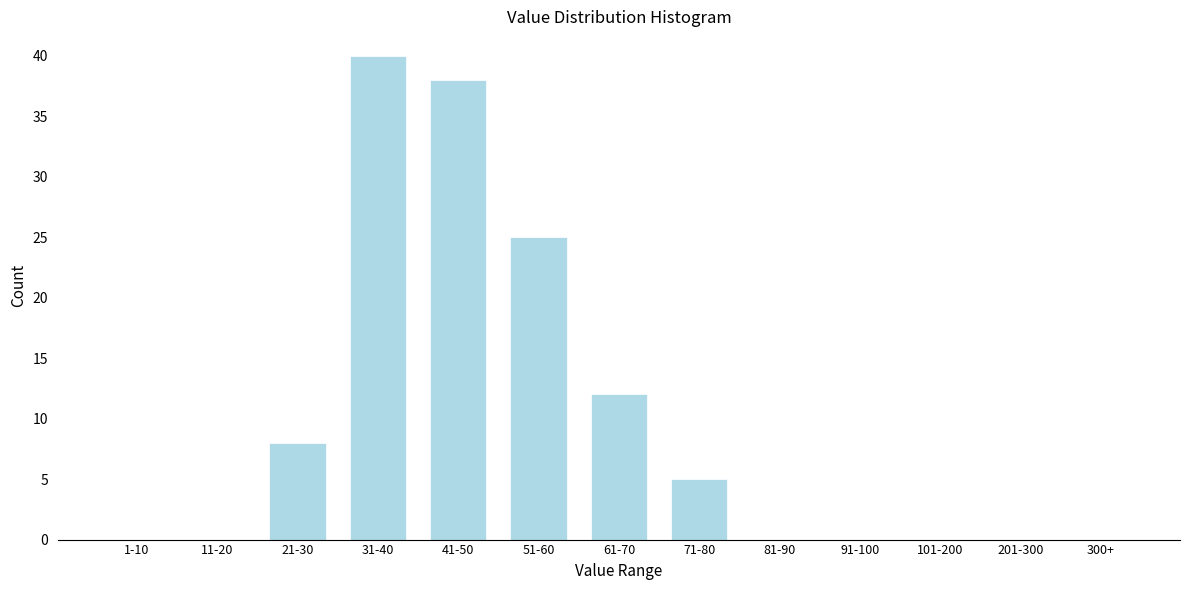

Reading left to right, extract all data points from this chart.

1-10=0	11-20=0	21-30=8	31-40=40	41-50=38	51-60=25	61-70=12	71-80=5	81-90=0	91-100=0	101-200=0	201-300=0	300+=0